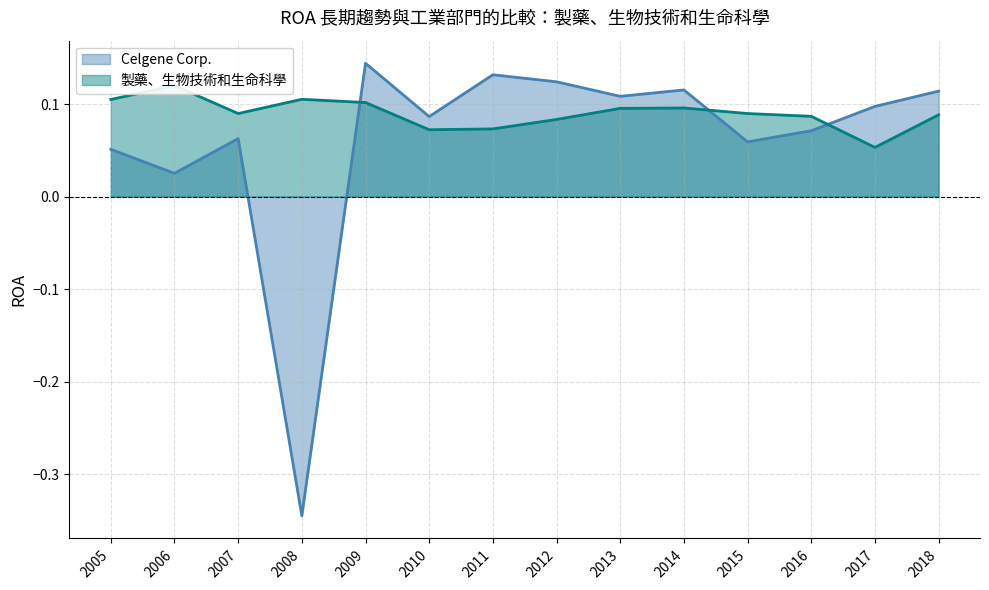

Does the chart have visible grid lines?

Yes